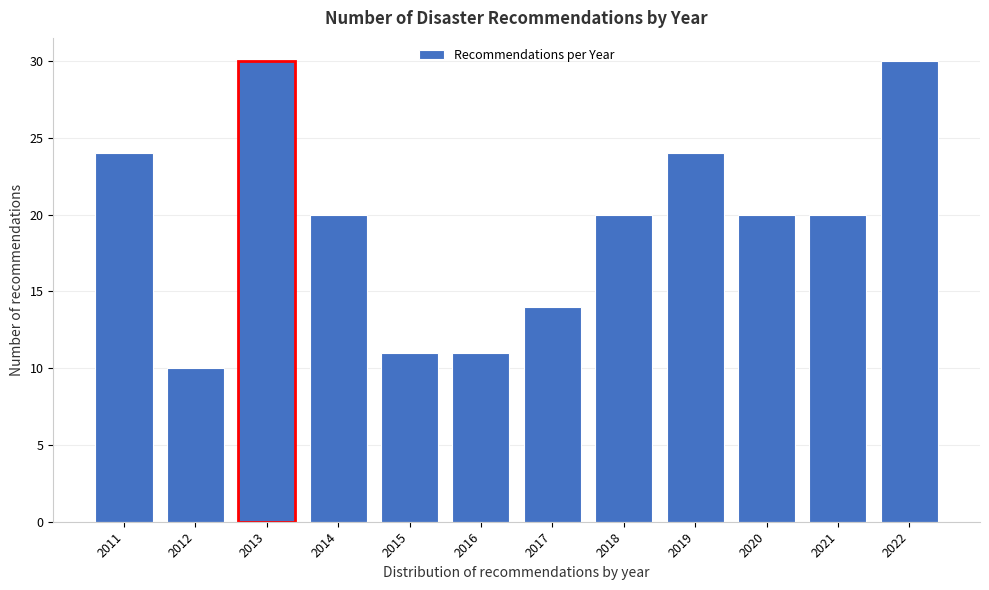

Reading left to right, list all the values displayed in this chart.

2011=24	2012=10	2013=30	2014=20	2015=11	2016=11	2017=14	2018=20	2019=24	2020=20	2021=20	2022=30